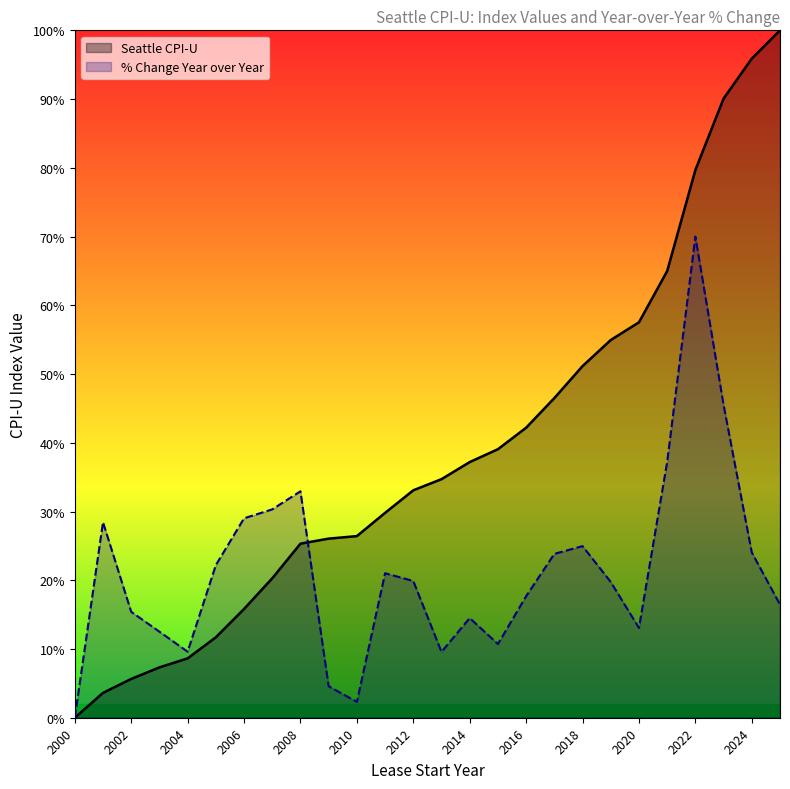

Rank the series at 2023 from highest to lowest value.

Seattle CPI-U, % Change Year over Year